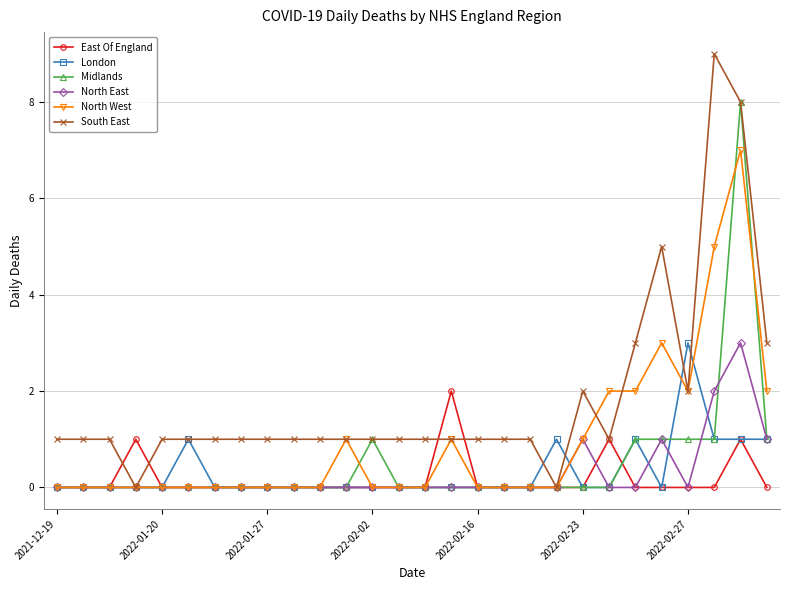

After their last crossing, which series has the higher values: South East or London?

South East